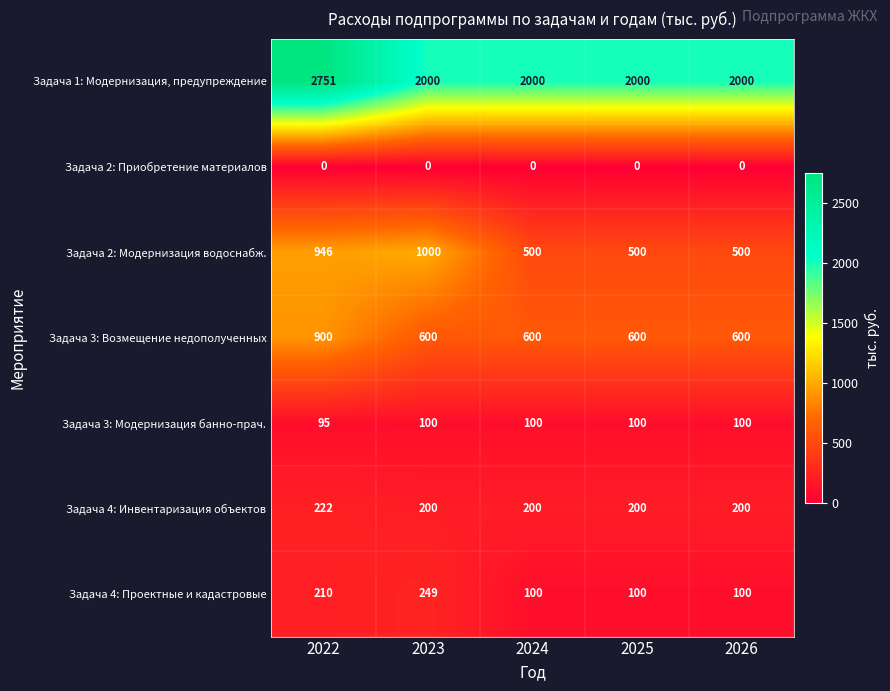

At which category is the sum across all series the highest?

2022